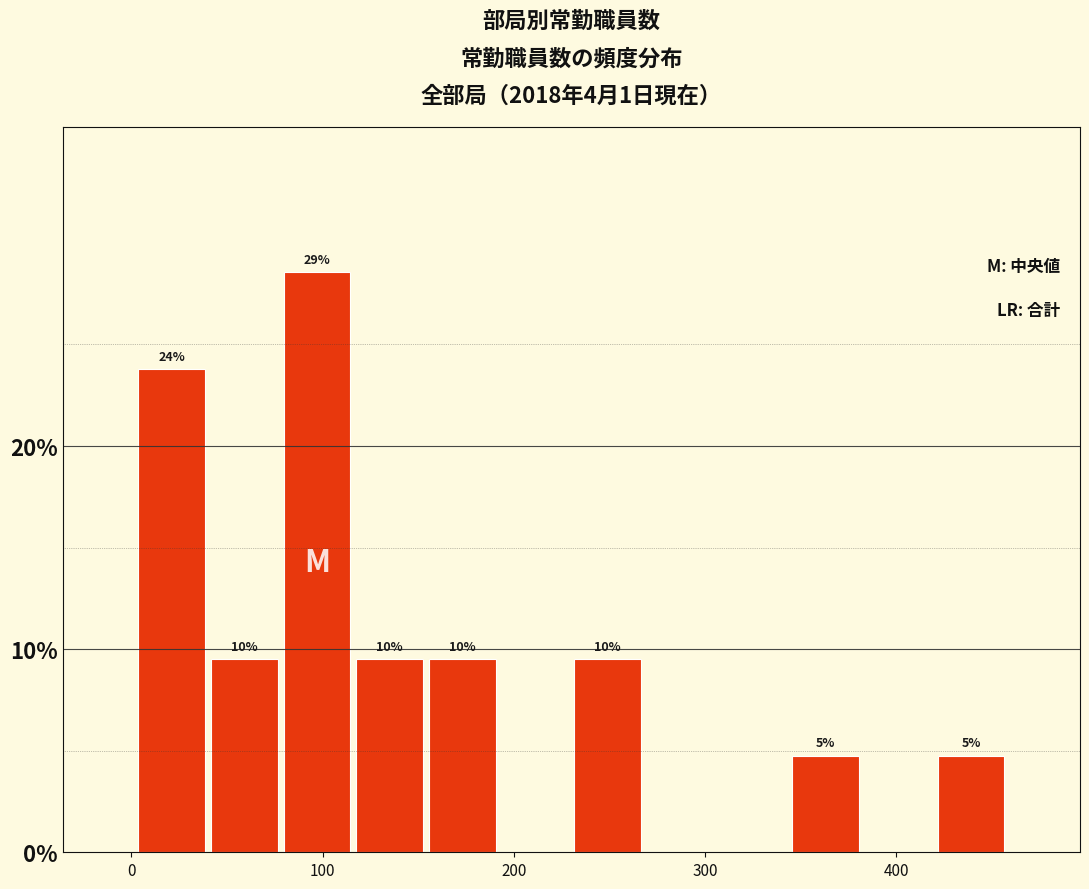

Around what value on the x-axis is the tallest bar? Give the approximate position of its centre, as read against the axis.

100